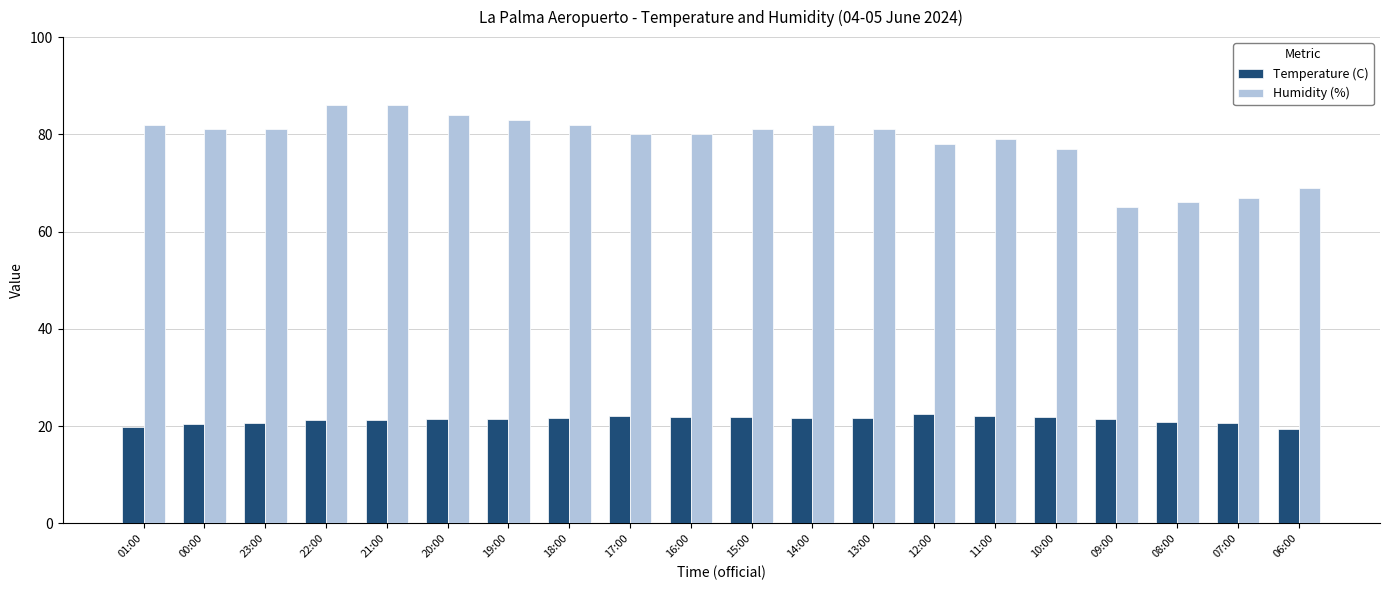

What is the lowest value of the Humidity (%) series?

65.0